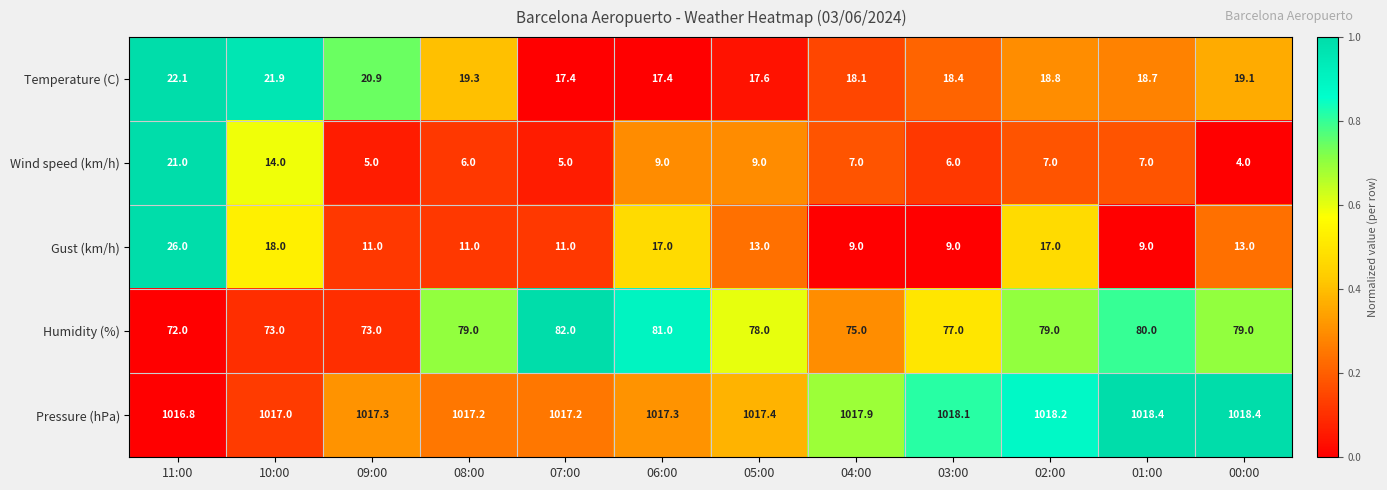

Which series changed the most between 11:00 and 06:00?

Wind speed (km/h)